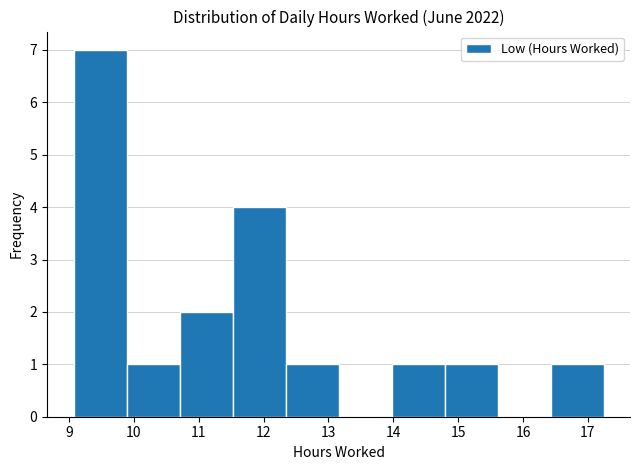

What is the height of the bar covering 11.5 to 12.3 on the x-axis? Neither the bar edges nor the heights are printed on the chart, so give them approximately, as read against the axes.

4